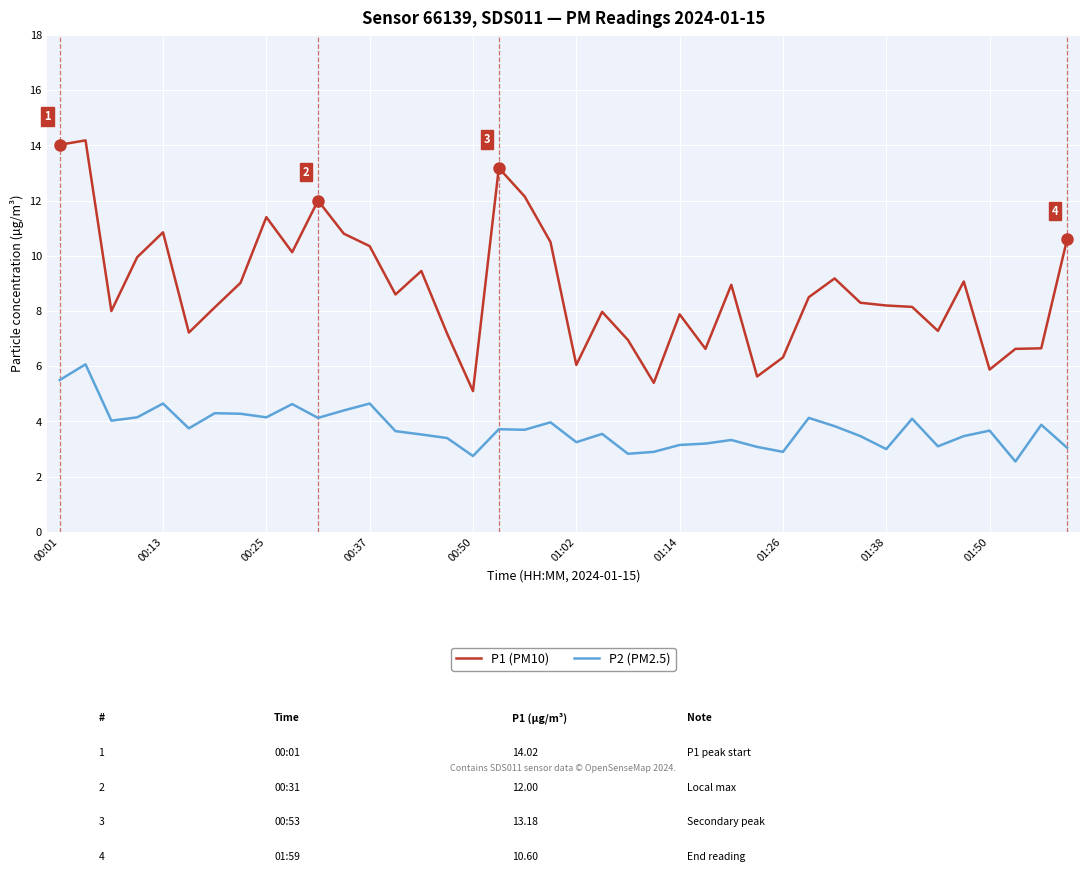

Which series has the largest total across all categories?

P1 (PM10)